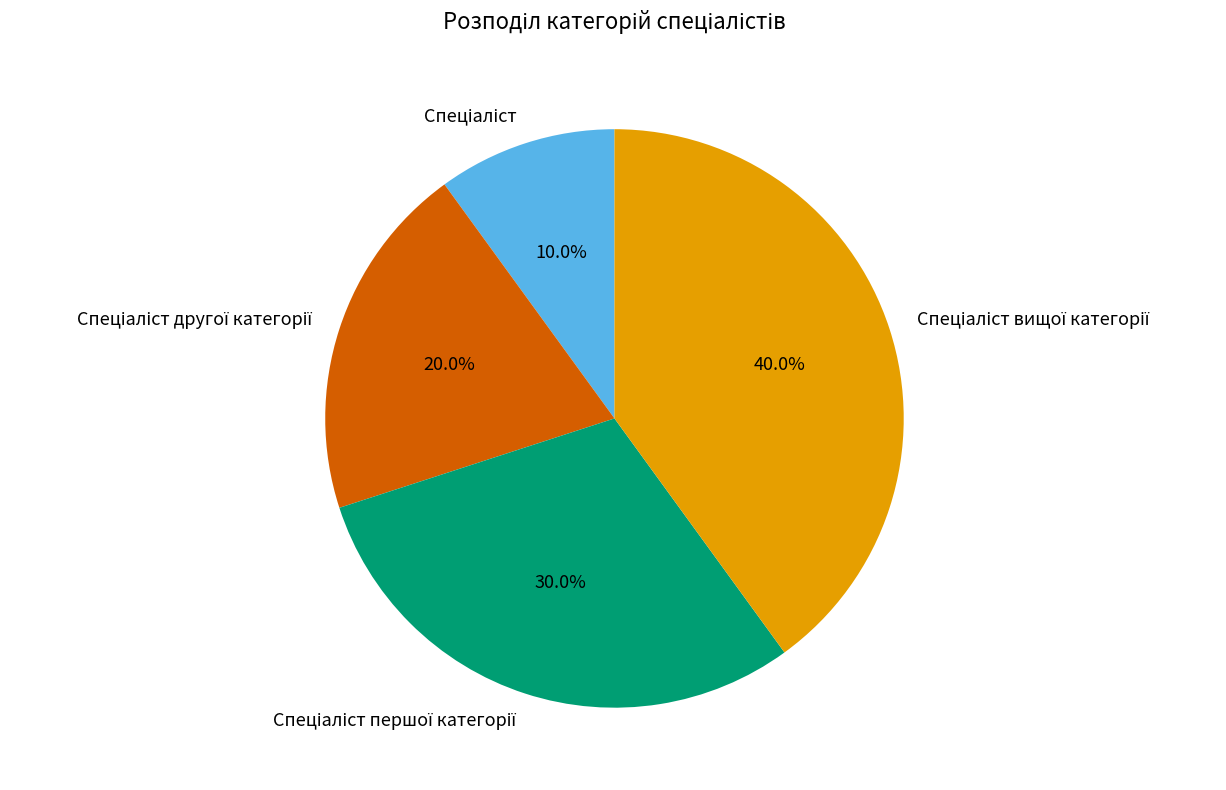

Is there any slice that represents more than half of the pie?

No